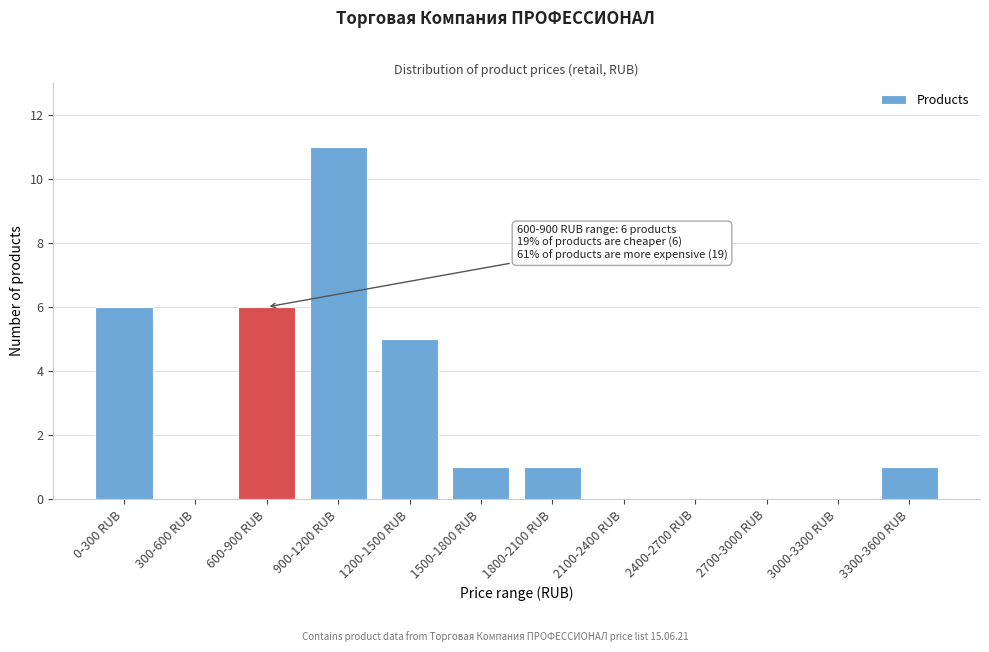

Reading left to right, what are all the values shown in this chart?

0-300 RUB=6	300-600 RUB=0	600-900 RUB=6	900-1200 RUB=11	1200-1500 RUB=5	1500-1800 RUB=1	1800-2100 RUB=1	2100-2400 RUB=0	2400-2700 RUB=0	2700-3000 RUB=0	3000-3300 RUB=0	3300-3600 RUB=1